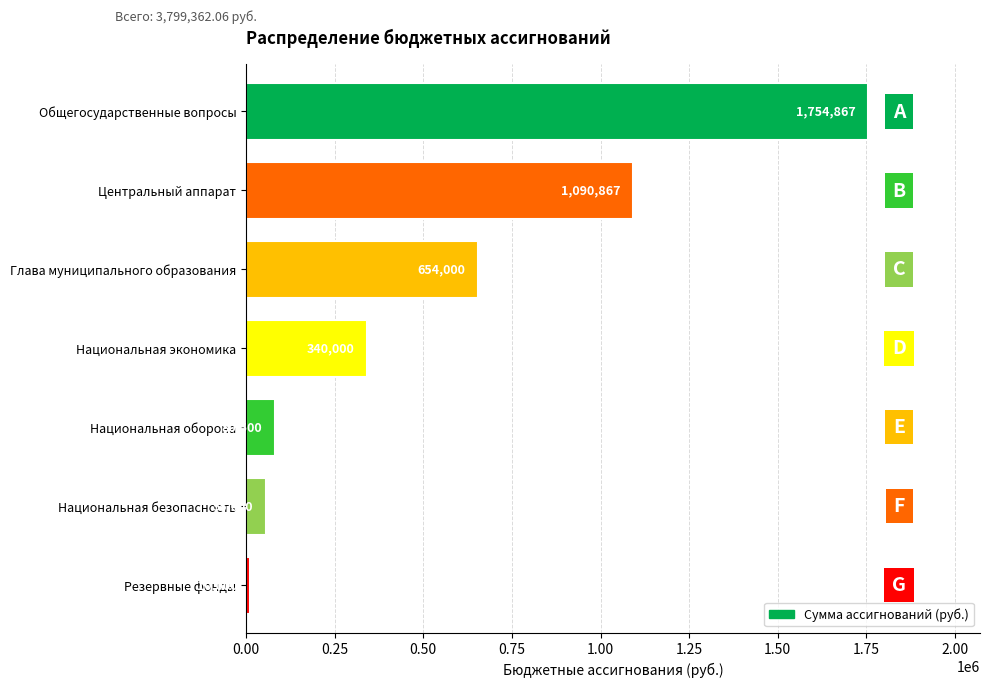

What is the label of the 2nd bar from the bottom?

Национальная безопасность